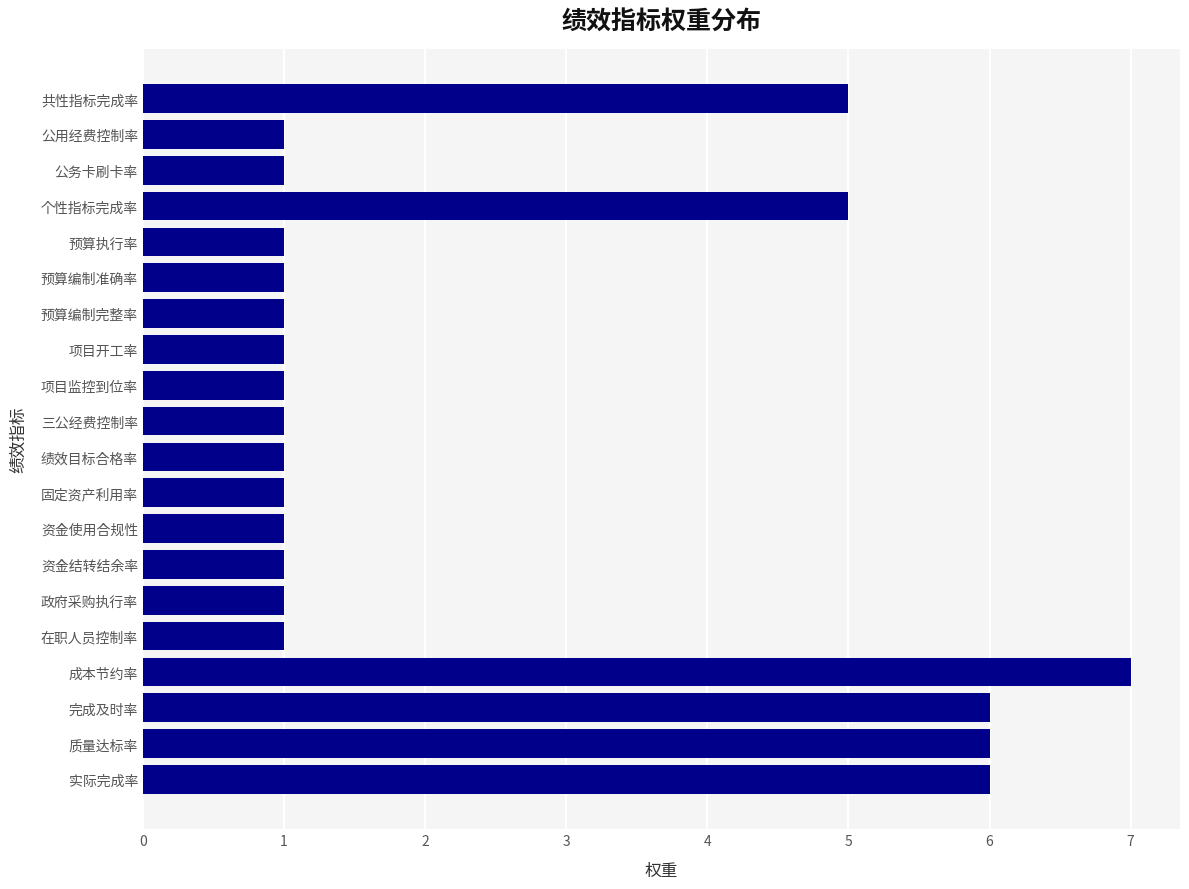

What is the minimum value shown in the chart?

1